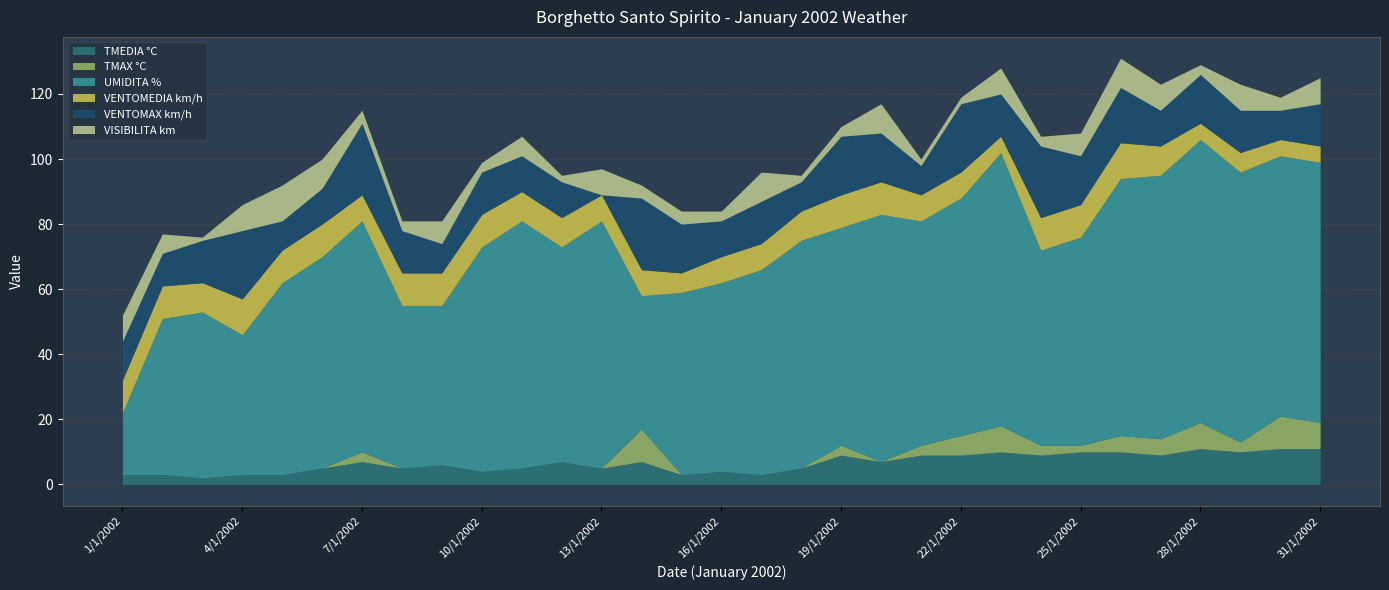

True or false: UMIDITA % and TMEDIA °C intersect in this chart.

False